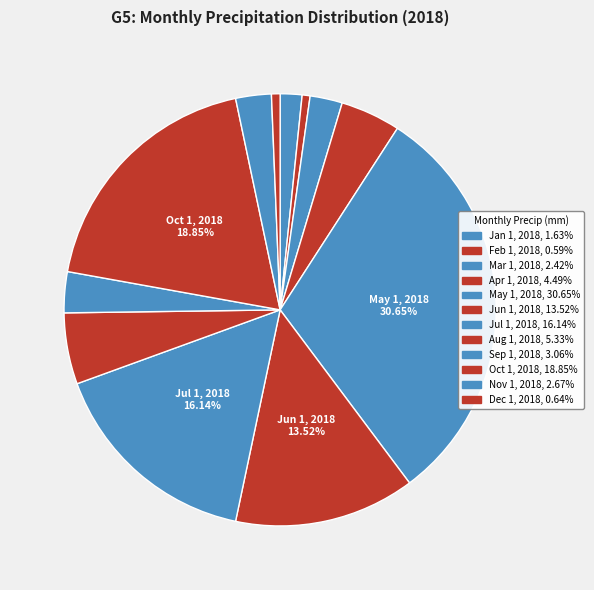

Which slice is the largest?

May 1, 2018